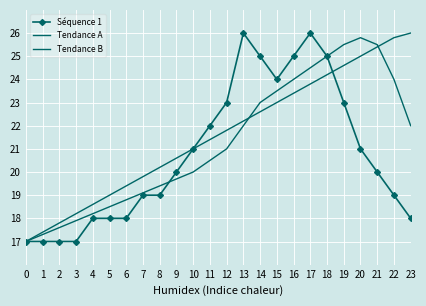

What is the sum of all Tendance A values?

518.2